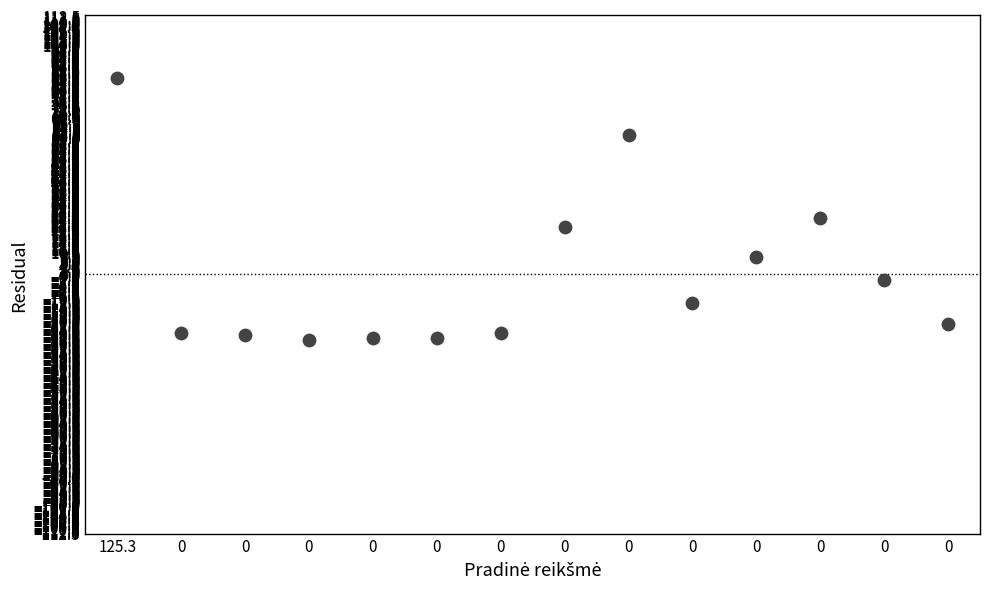

What is the range of Y values (max minus min)?

114.0